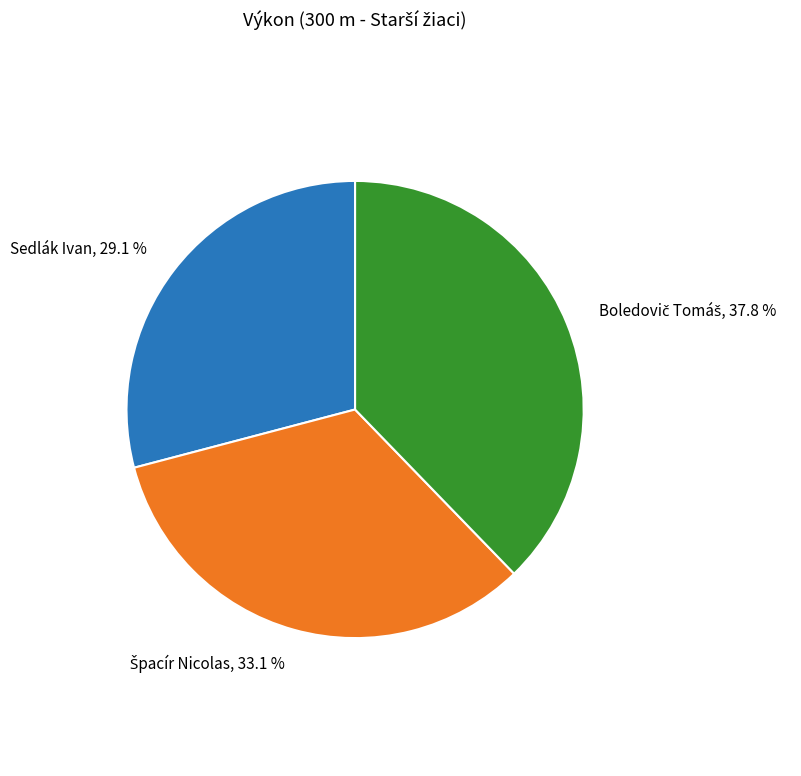

Is there a majority slice in this chart?

No